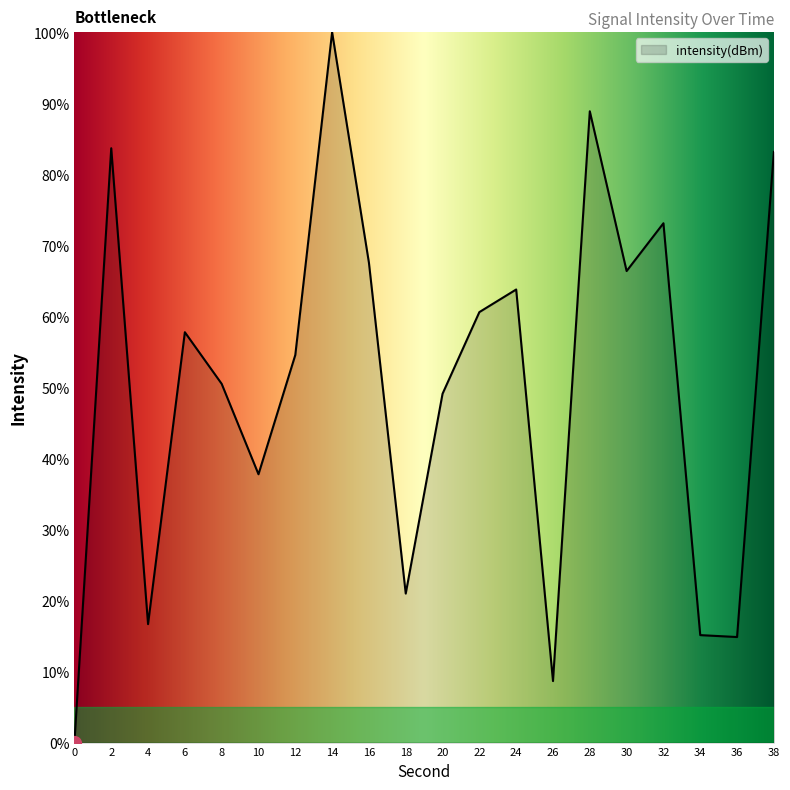

What is the change in value from 16 to 28?

+21.3